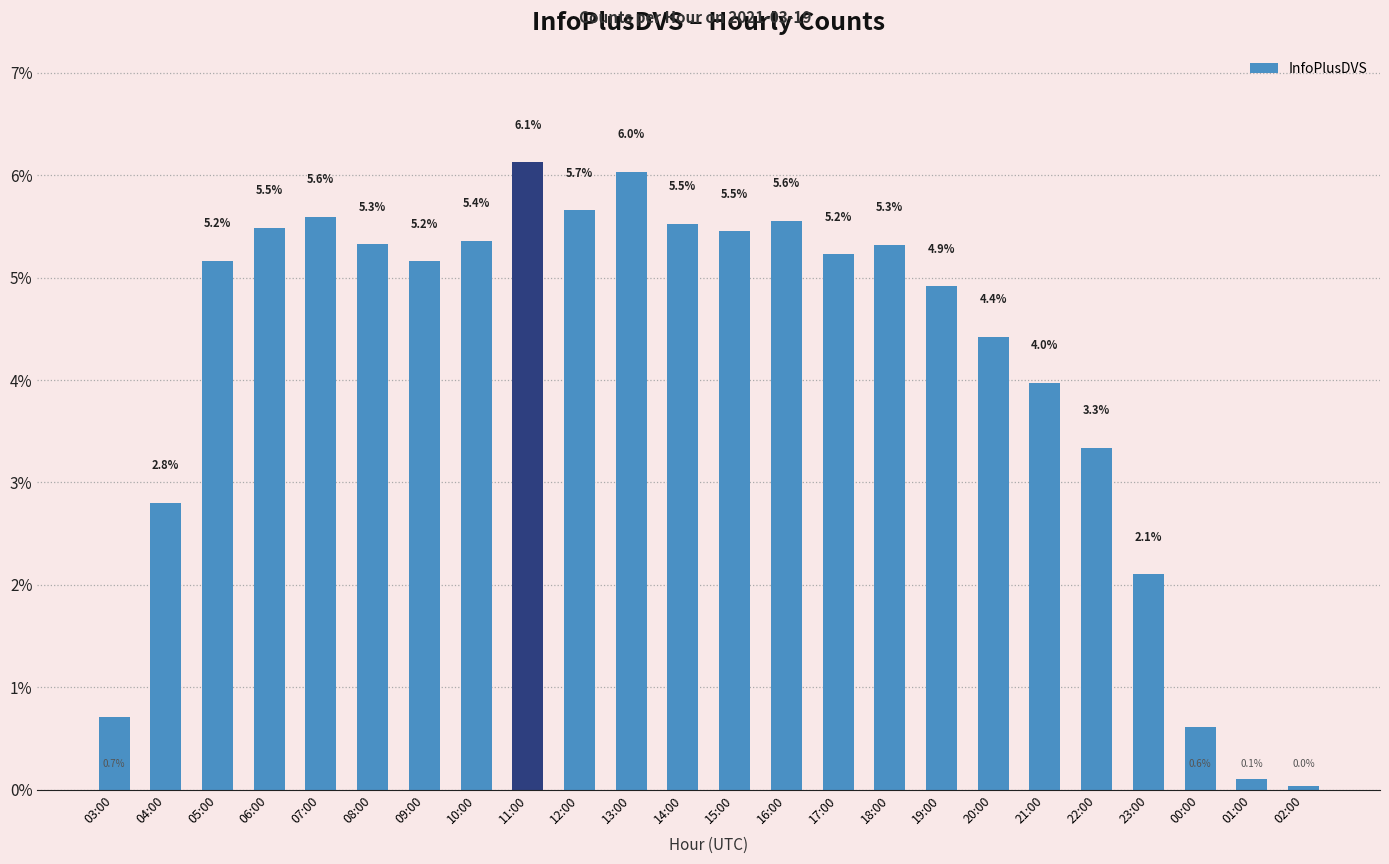

What is the label of the 20th bar from the left?

22:00